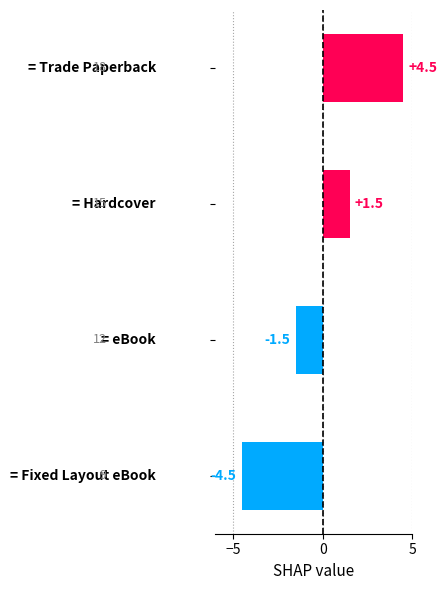

How many values are below 1?

2